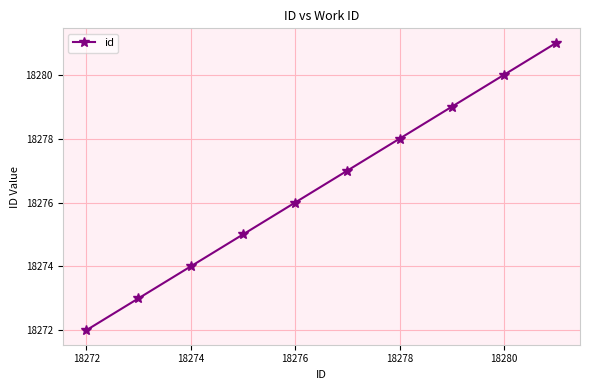

What is the value of the 6th point from the left?

18277